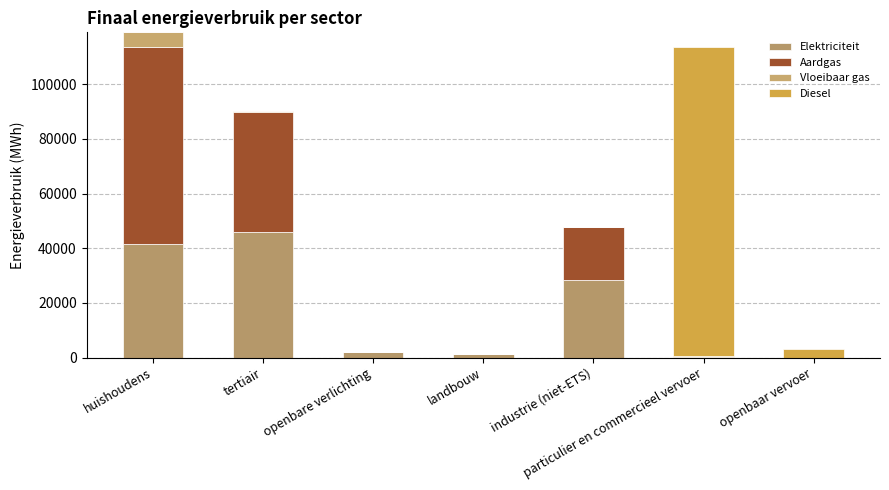

How many data points does each series have?

7